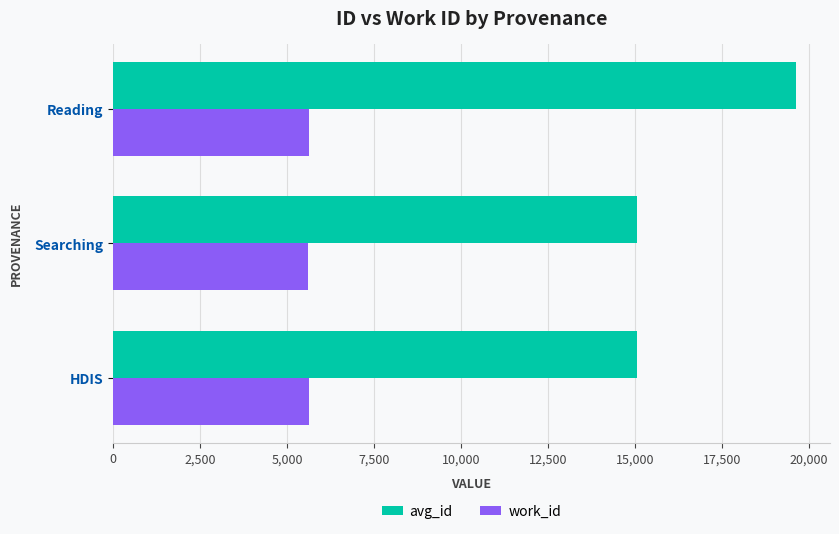

Which series has the largest total across all categories?

avg_id